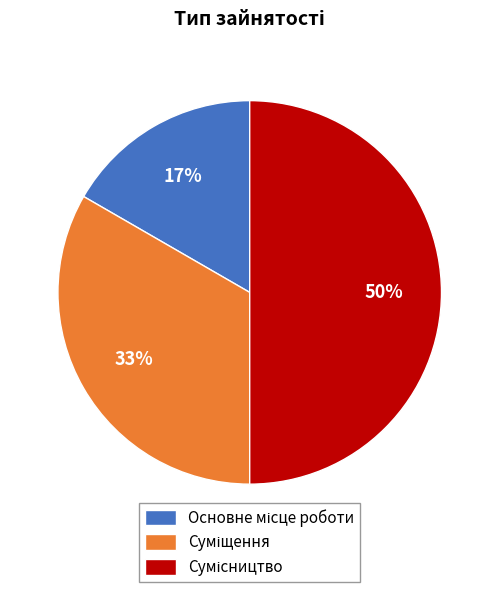

To the nearest percent, what is the average slice percentage?

33%